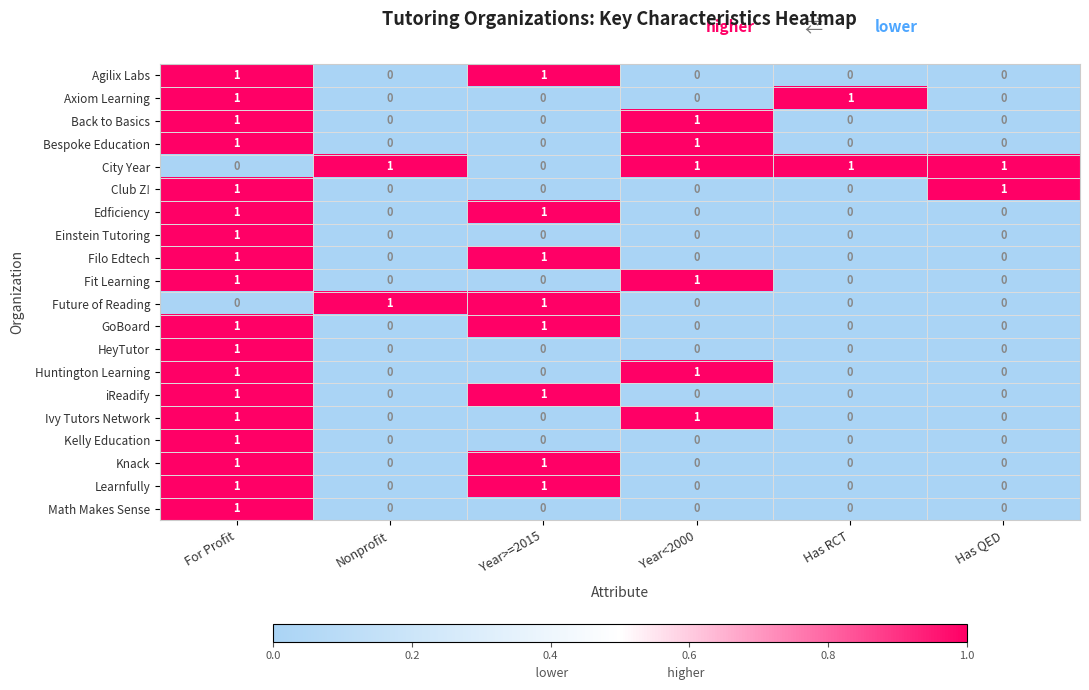

The Agilix Labs series shows 1 at Year>=2015. True or false?

True